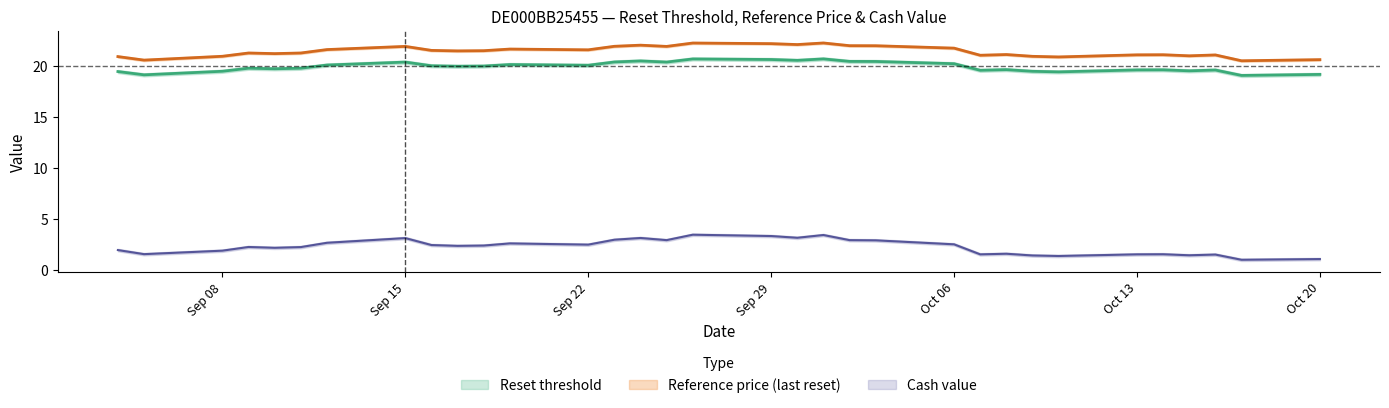

What is the sum of all cash_value values?

76.1